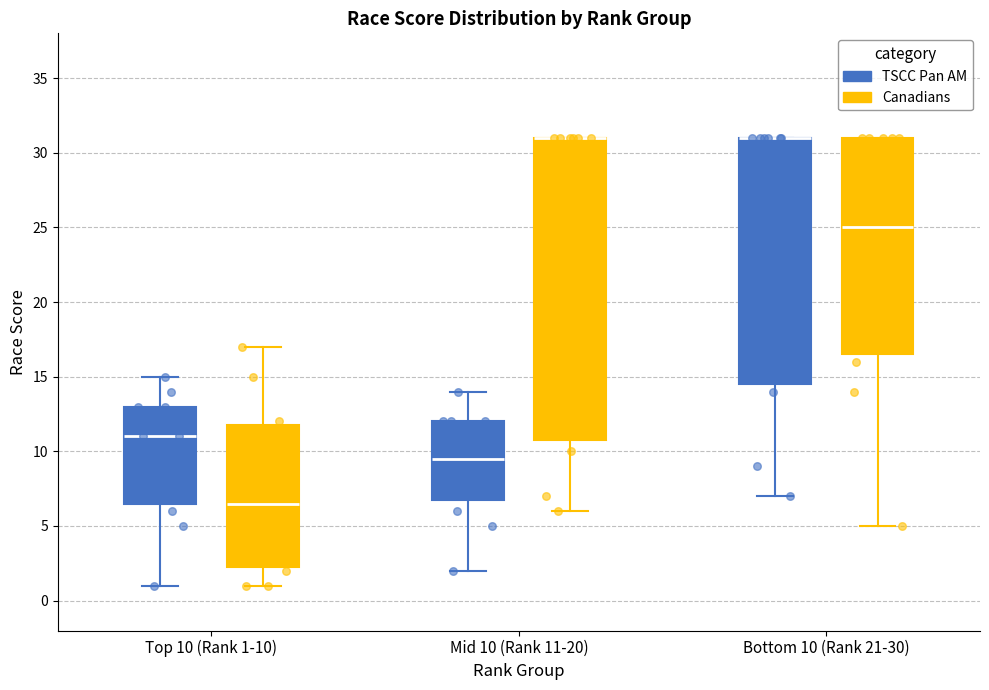

Which box is the tallest, from its lower edge to its upper edge?

Mid 10 (Rank 11-20) (Canadians)